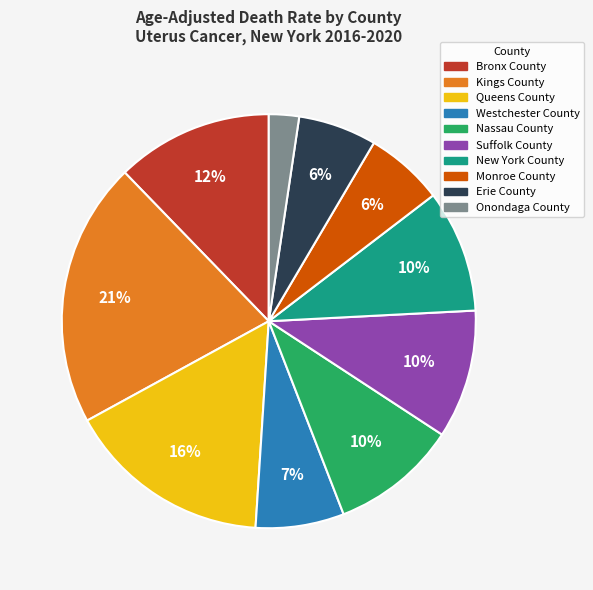

Does any single category account for the majority?

No